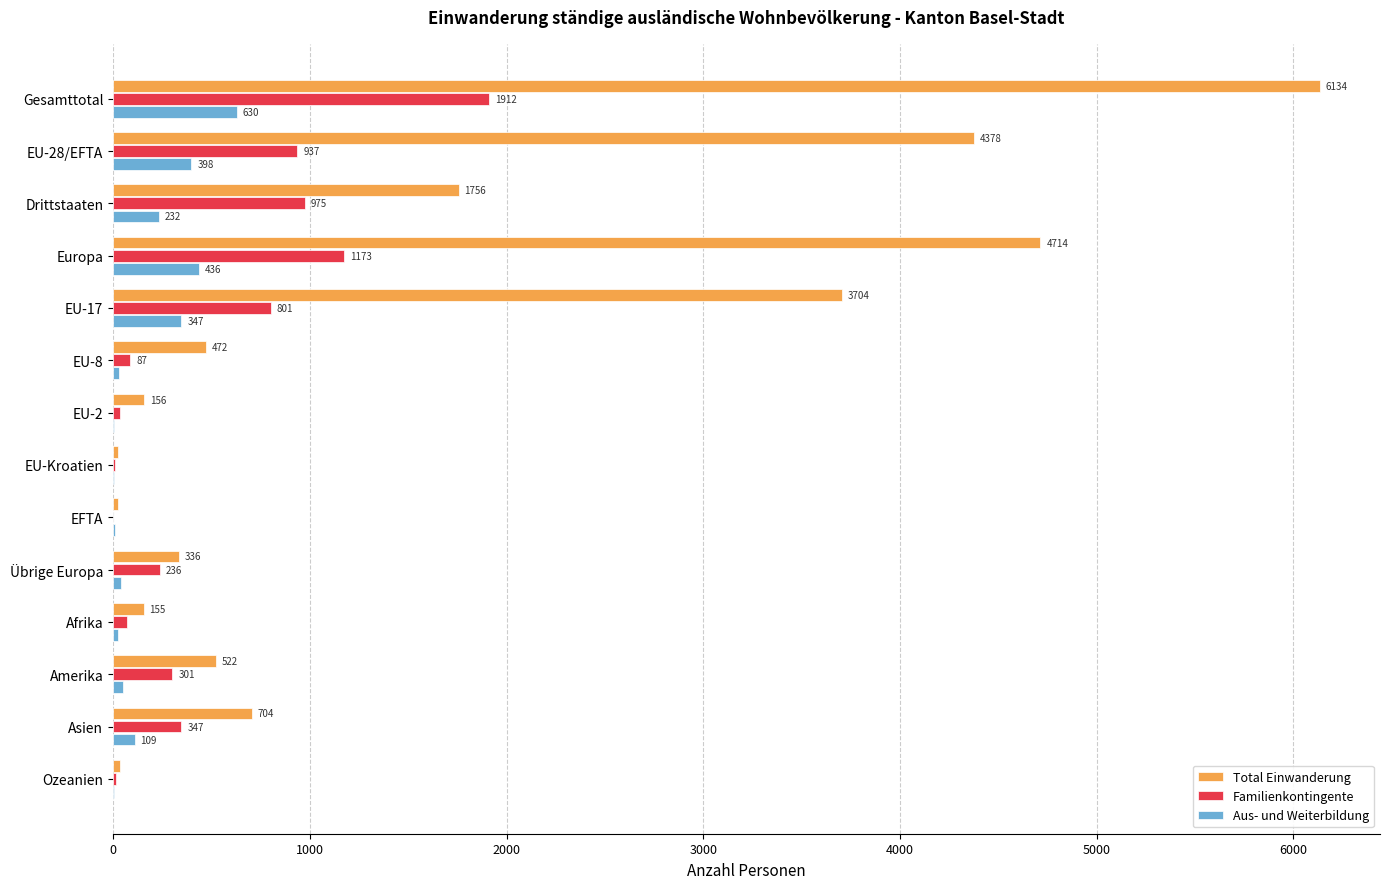

The value of Familienkontingente at EU-28/EFTA is 937. True or false?

True